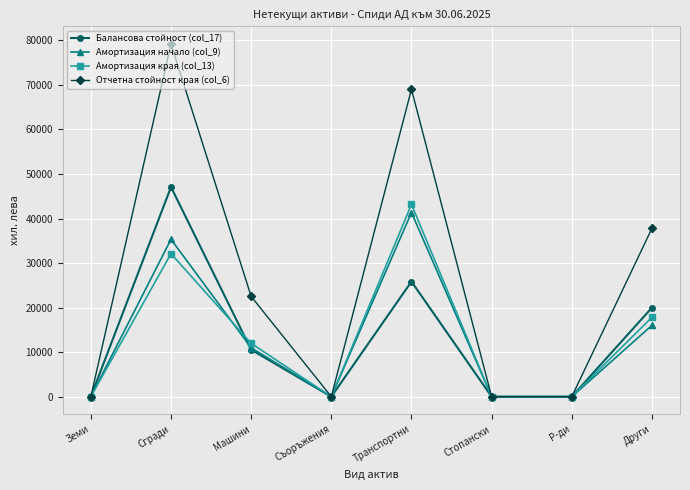

What value does the Амортизация края (col_13) series have at Сгради?

32114